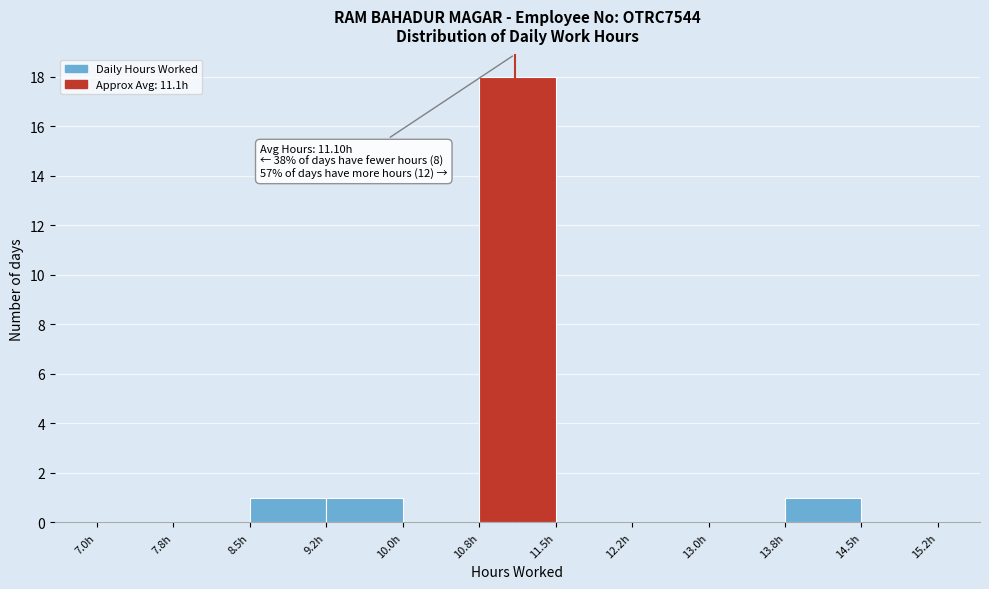

Which range on the x-axis has the tallest bar?

10.75 to 11.50